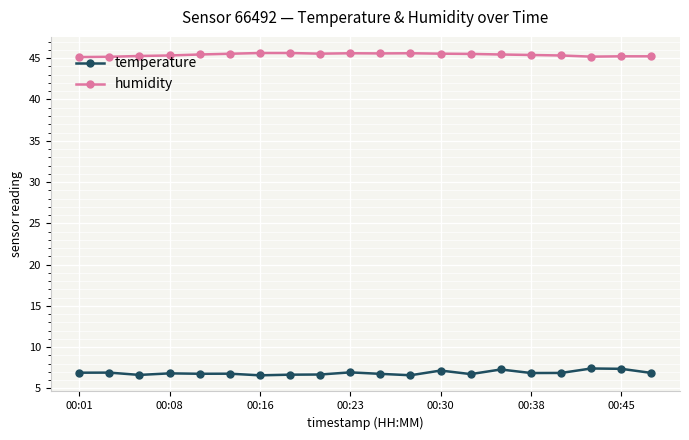

In temperature, how many points are lower than both neighbors (excluding endpoints)?

6